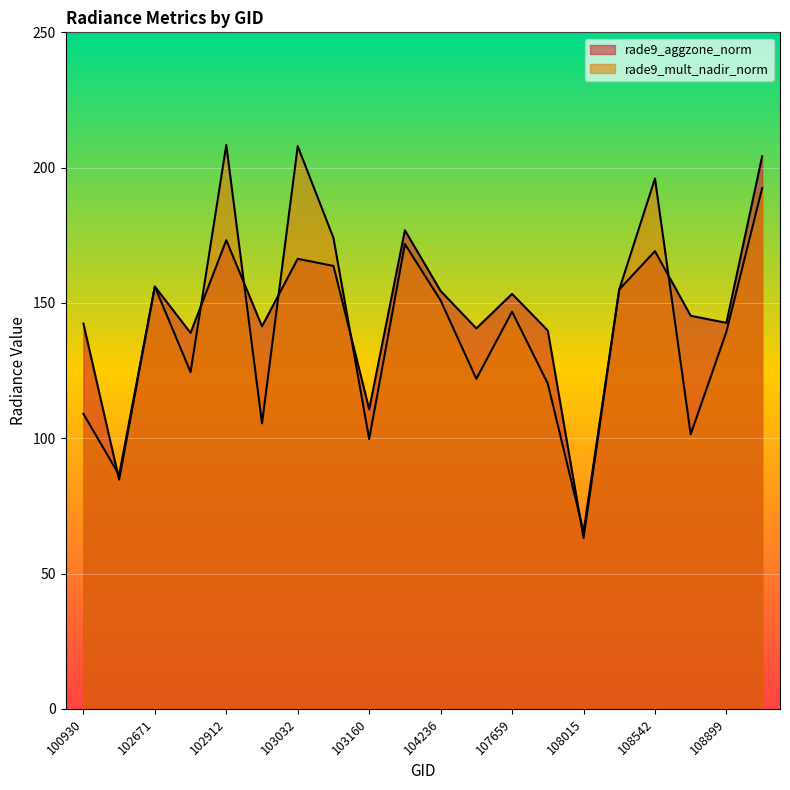

Reading left to right, what are all the values shown in this chart?

rade9_aggzone_norm: 142.4	84.7	156.1	138.9	173.2	141.4	166.3	163.7	110.7	176.8	154.4	140.6	153.3	139.8	63.2	155.0	169.1	145.3	142.6	204.2
rade9_mult_nadir_norm: 109.0	86.4	156.1	124.4	208.4	105.5	207.9	174.0	99.7	171.8	150.9	122.0	146.8	120.2	65.4	154.9	196.0	101.4	139.4	192.4